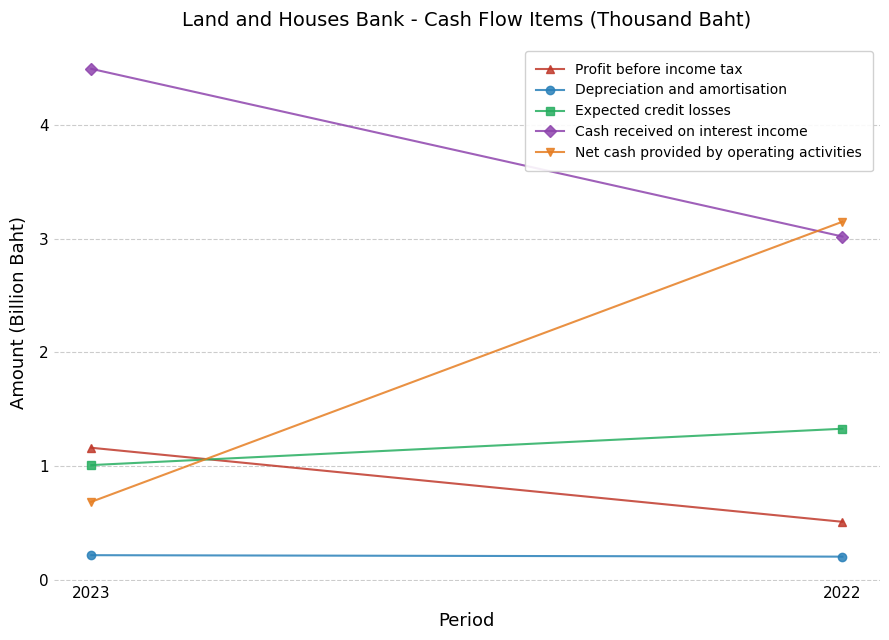

The value of Depreciation and amortisation at 2022 is 0.2. True or false?

True